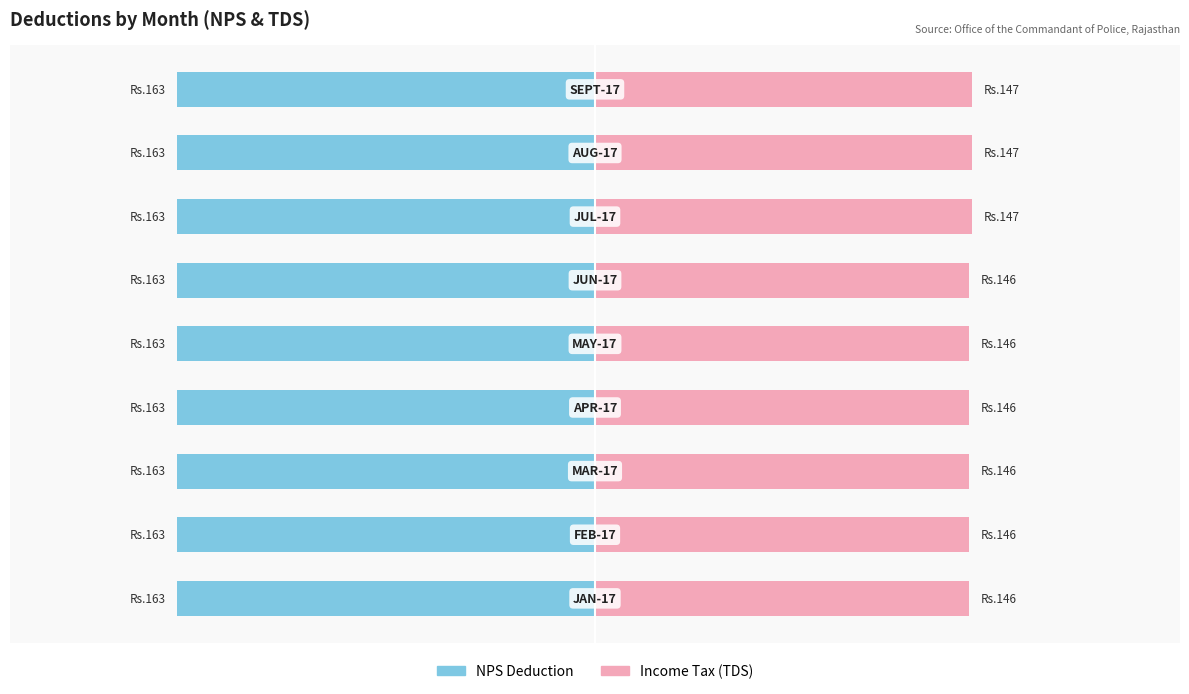

How many Income Tax (TDS) values are between 146 and 147?

9